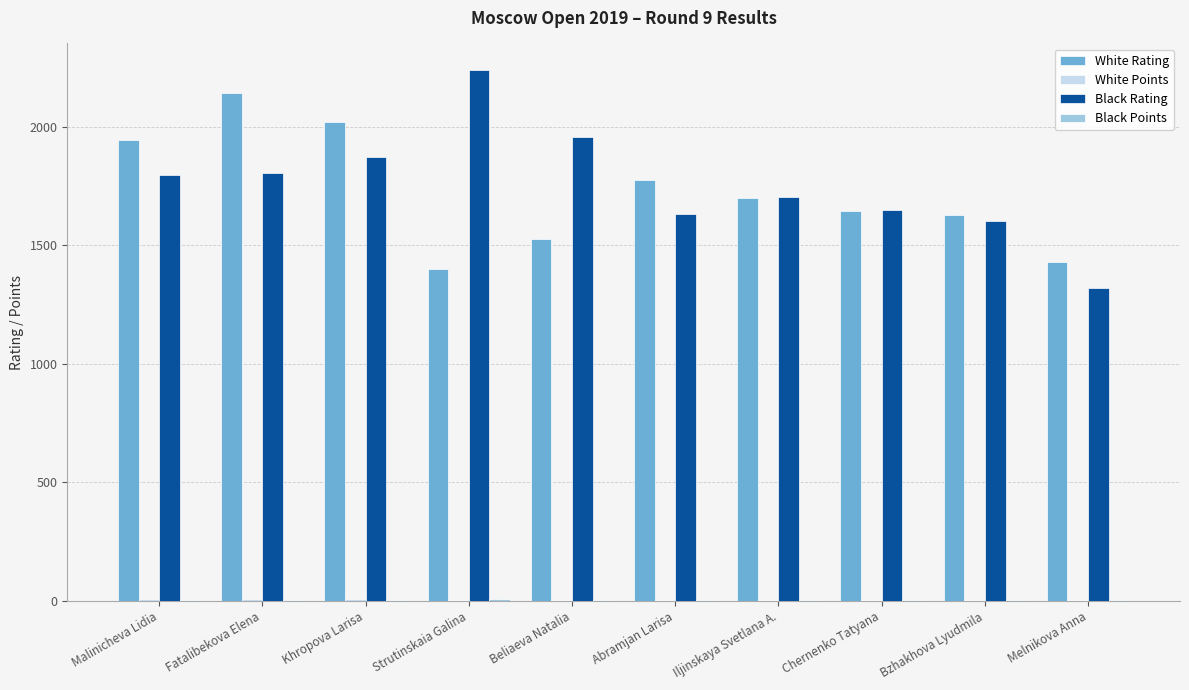

What is the sum of all Black Rating values?

17568.0